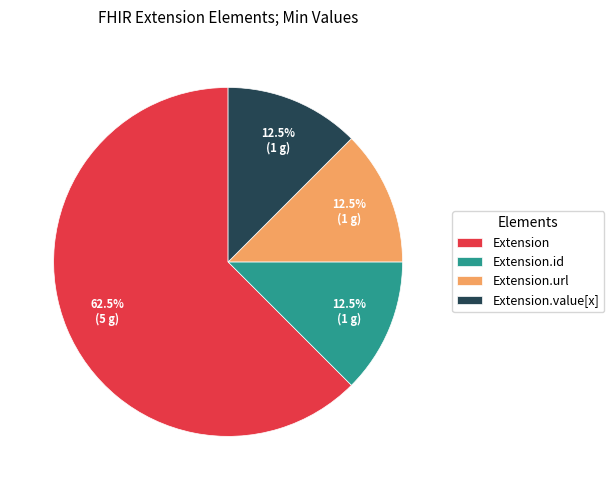

Count the number of slices in the pie.

4